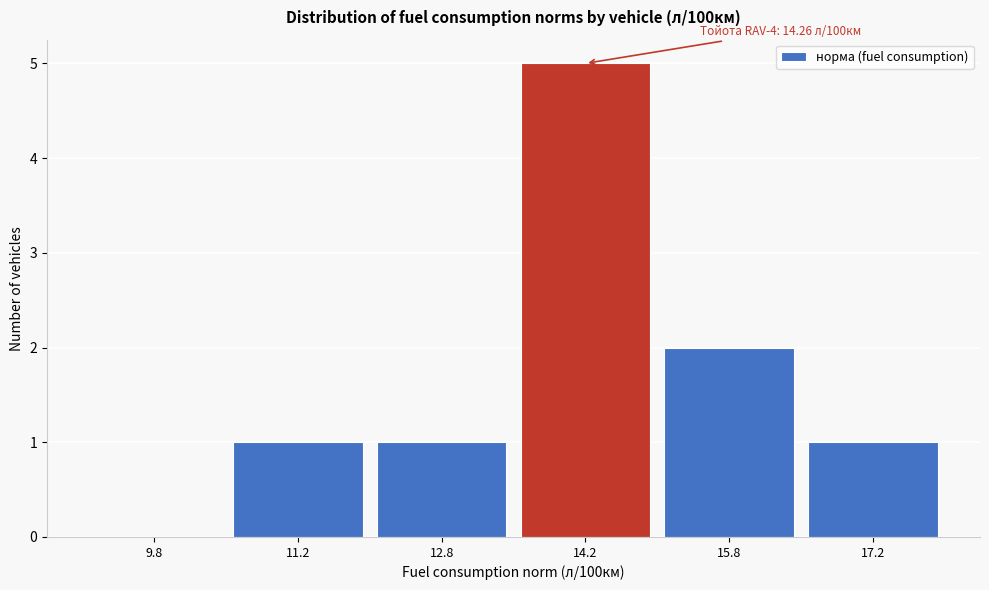

Which range on the x-axis has the tallest bar?

13.5 to 15.0